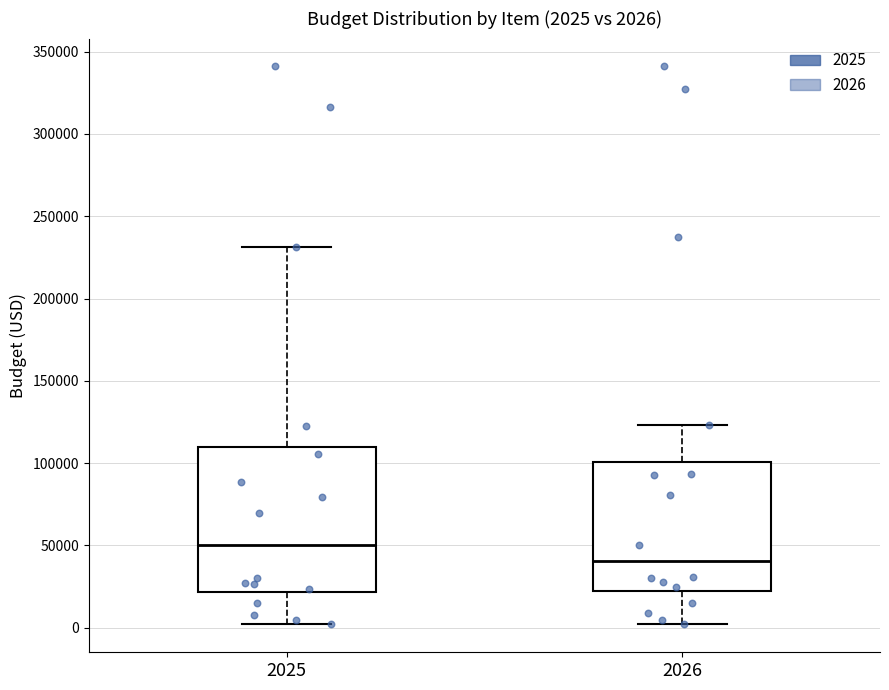

Comparing the boxes themselves (not the whiskers), which one is the tallest?

2025